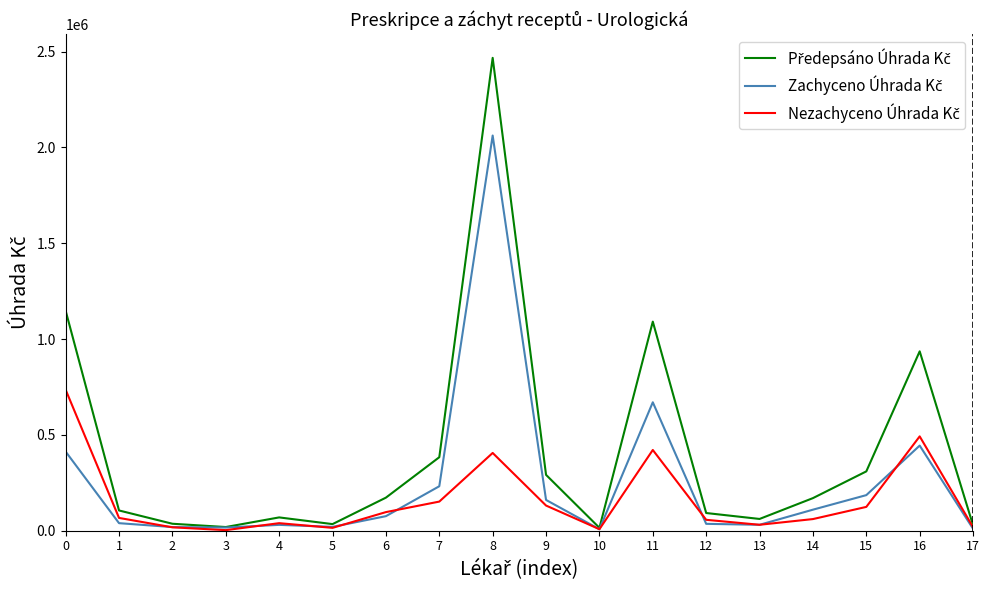

What is the maximum value shown in the chart?

2467289.6